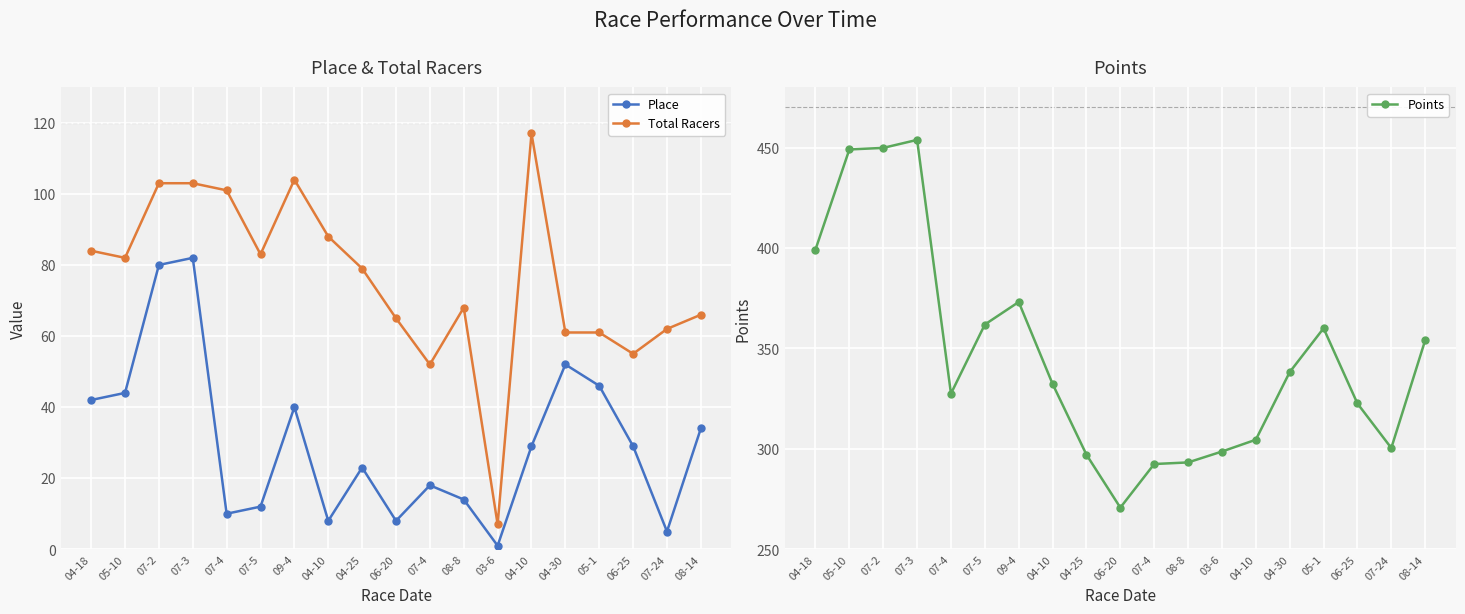

What is the difference between the maximum and minimum values in the Total Racers series?

110